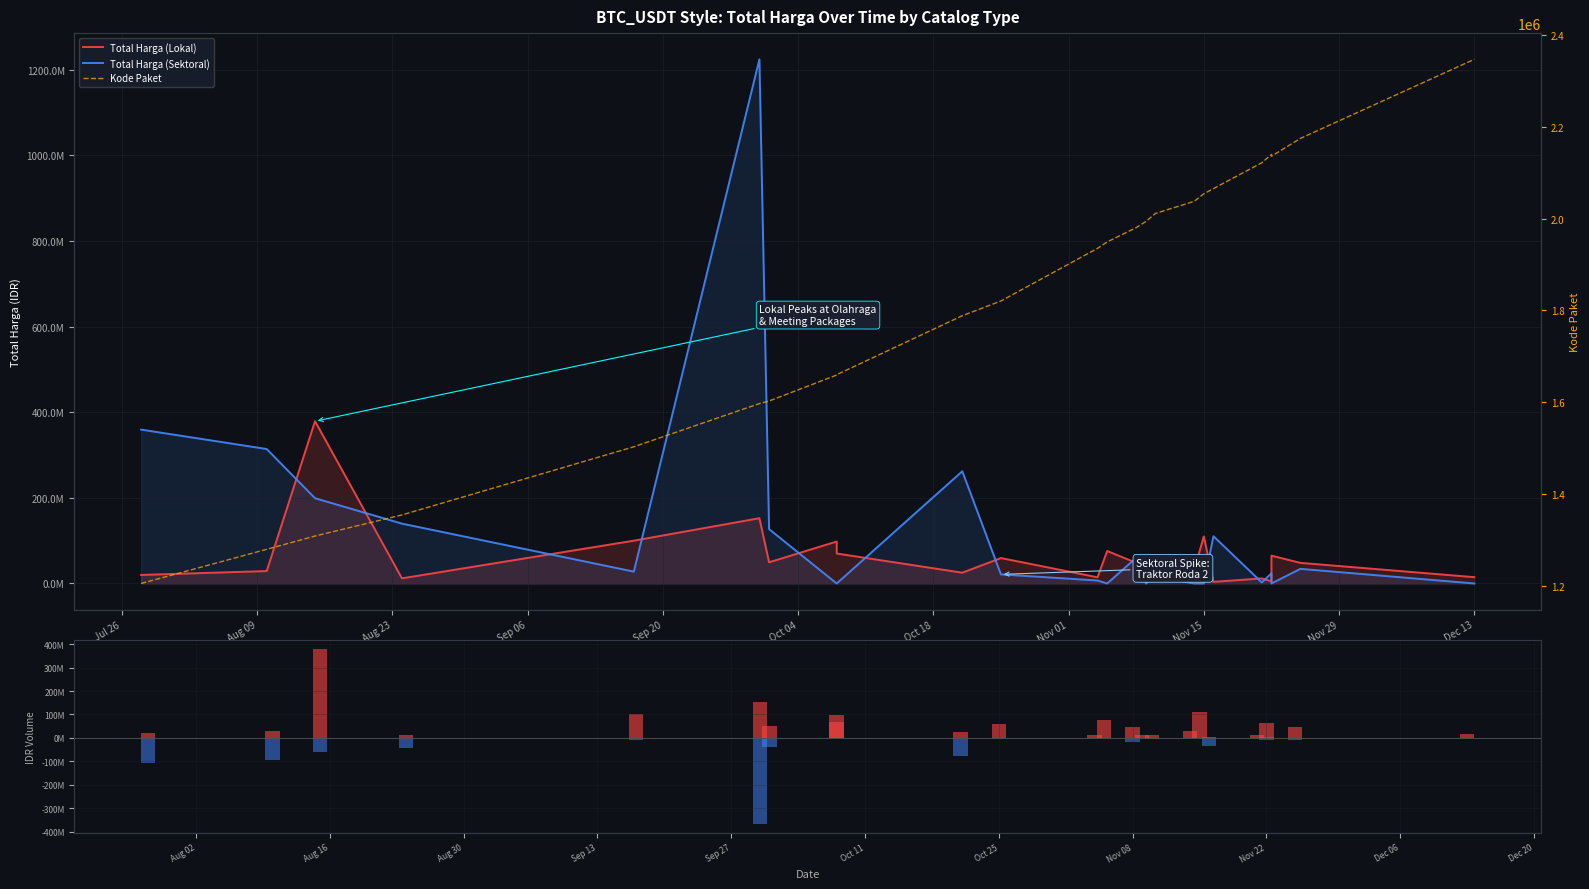

What is the minimum value shown in the chart?

-367404600.0